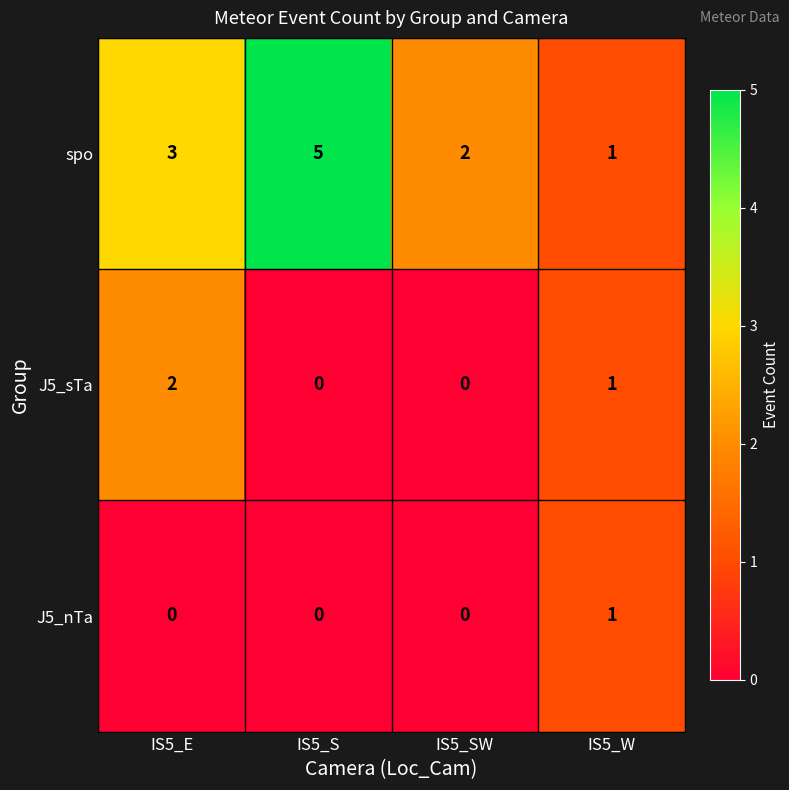

How many series are shown in this chart?

3